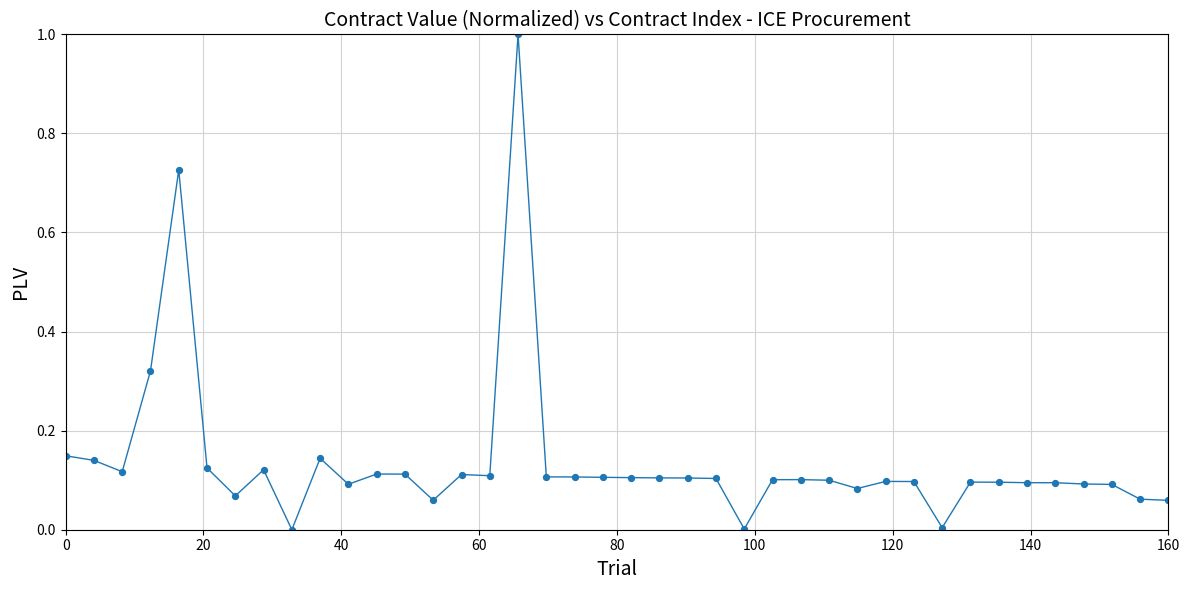

What is the range of X values (max minus min)?

160.0